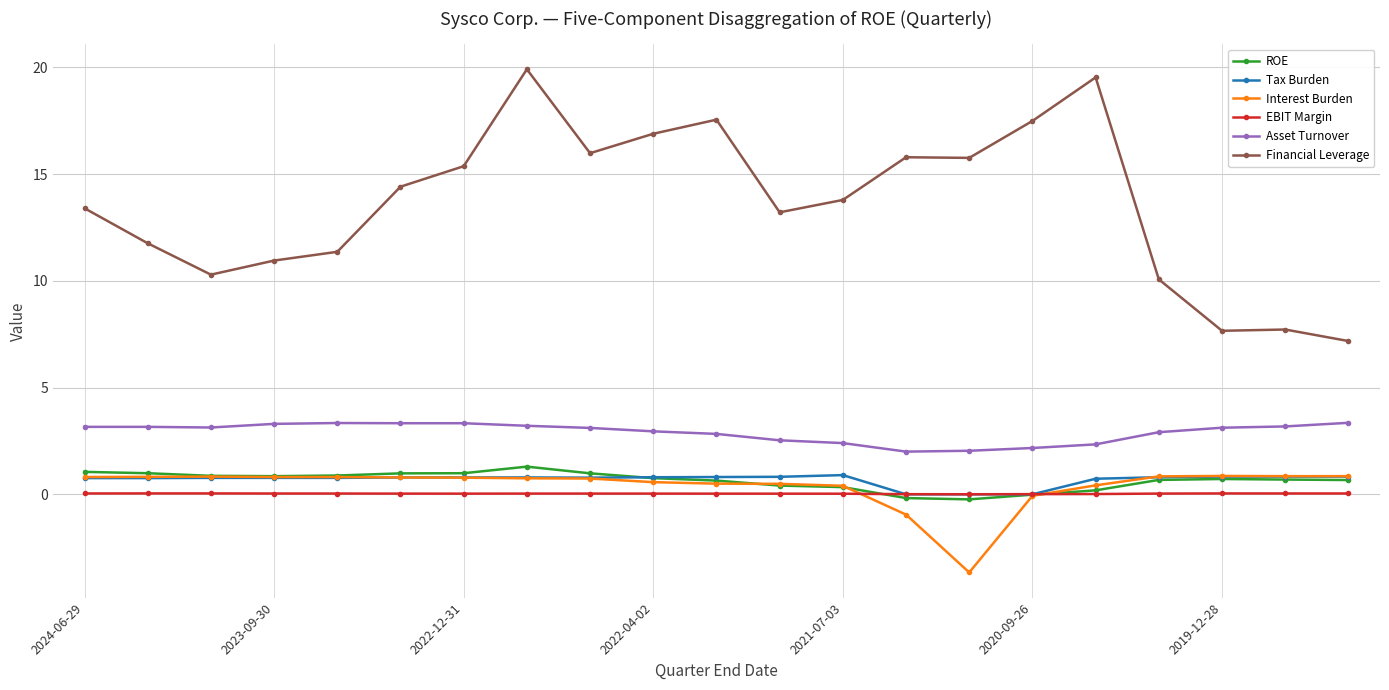

What is the value of the Tax Burden point at the 12th from the left?

0.8